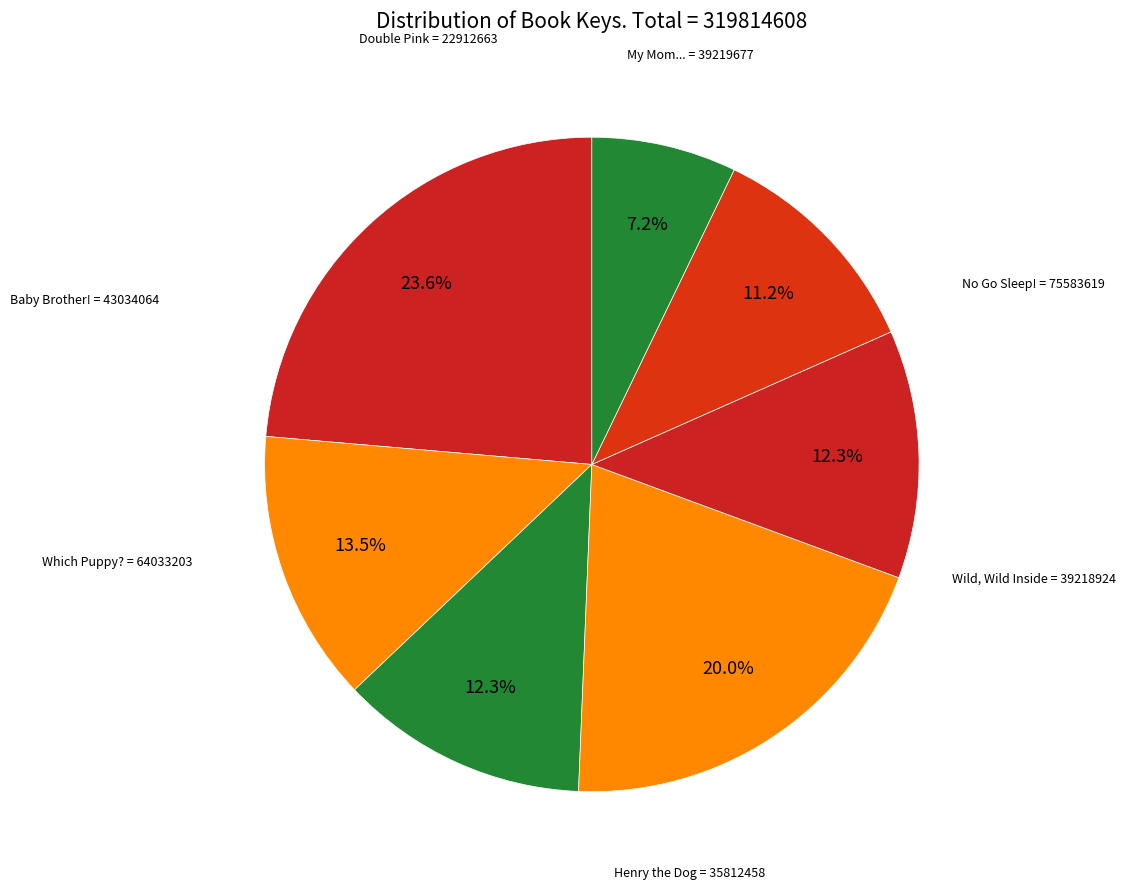

How many slices are in this pie chart?

7